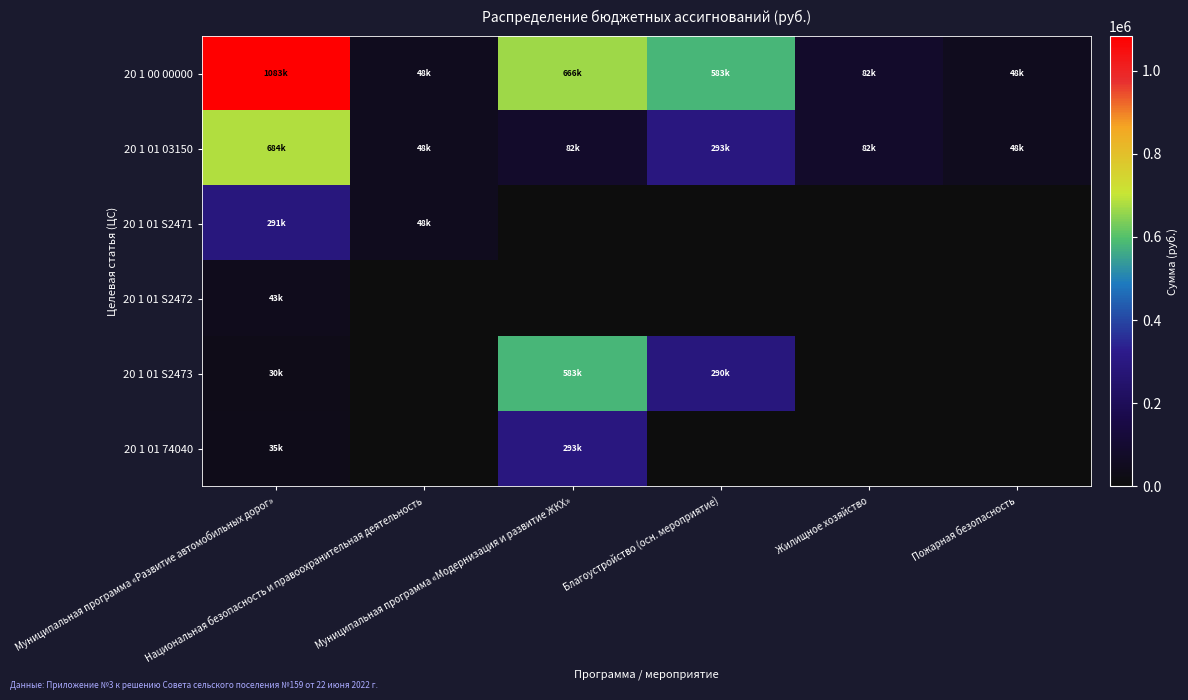

Which series has the largest total across all categories?

20 1 00 00000